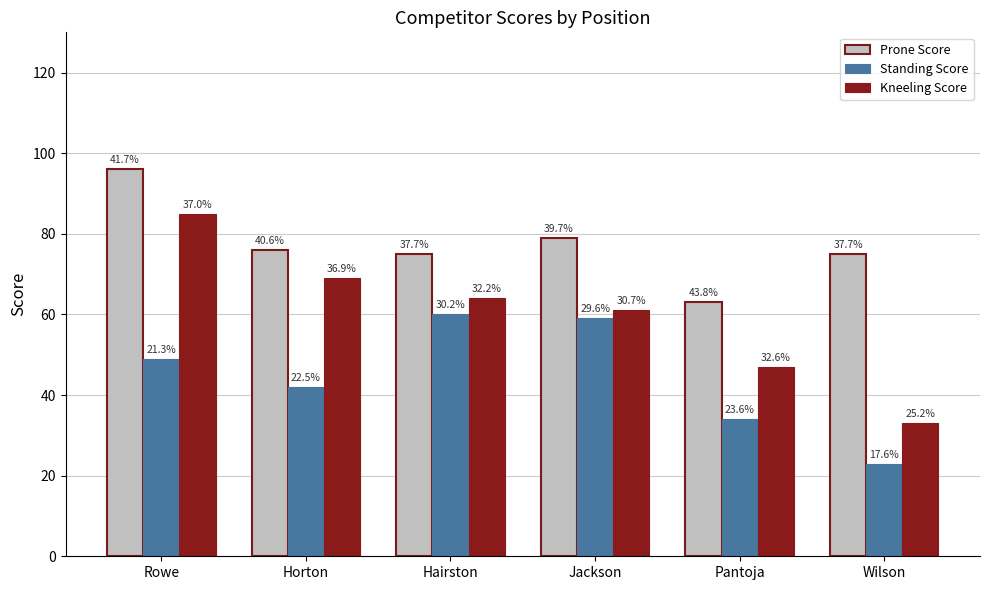

What is the sum of all Prone Score values?

464